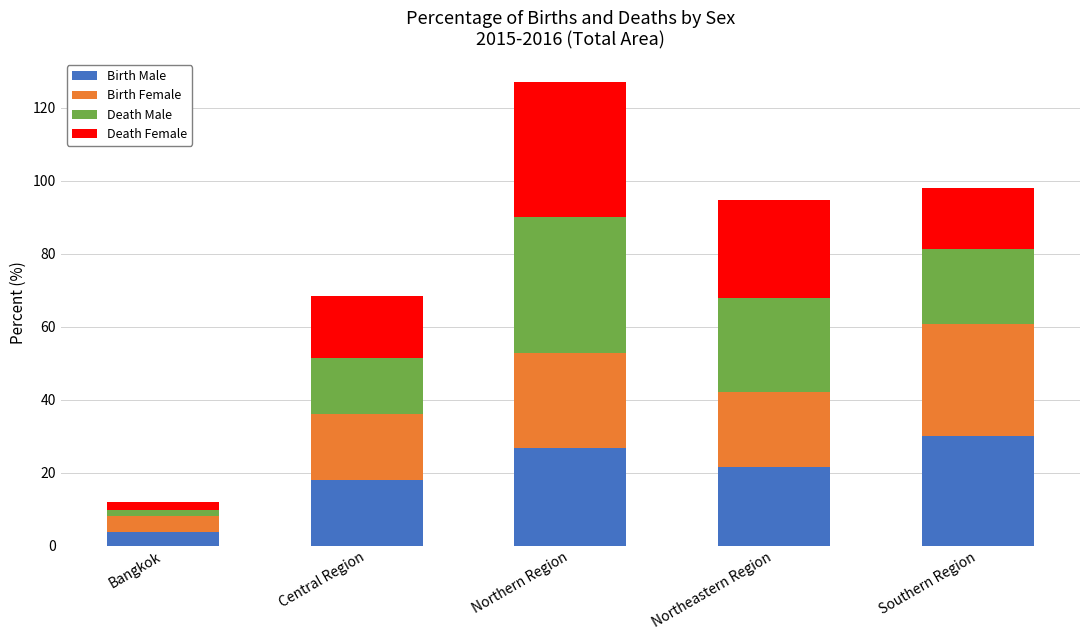

At which label does Birth Male reach its minimum?

Bangkok